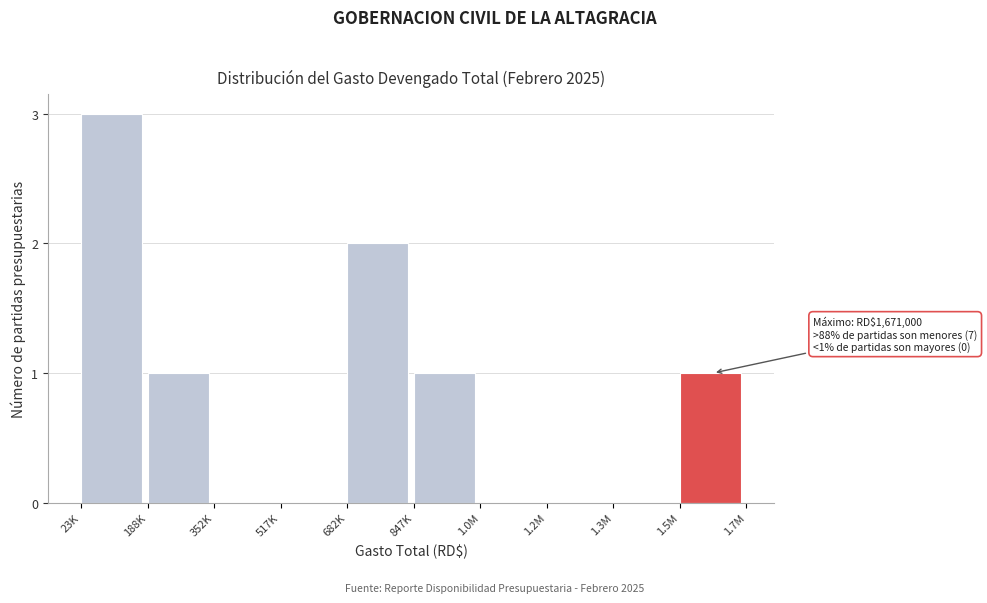

Reading left to right, list all the values displayed in this chart.

23K=3	188K=1	352K=0	517K=0	682K=2	847K=1	1.0M=0	1.2M=0	1.3M=0	1.5M=1